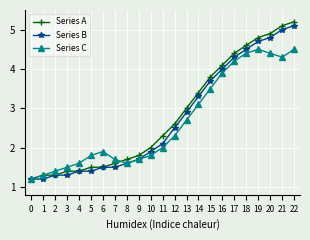

What is the difference between the maximum and minimum values in the Series C series?

3.3